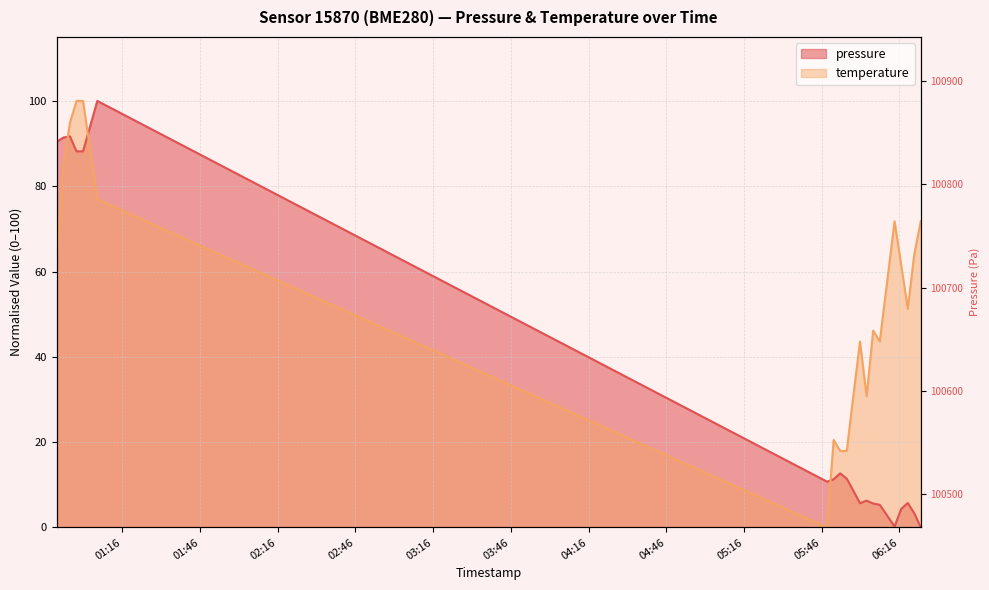

At how many categories does at least one series exceed 69?

8